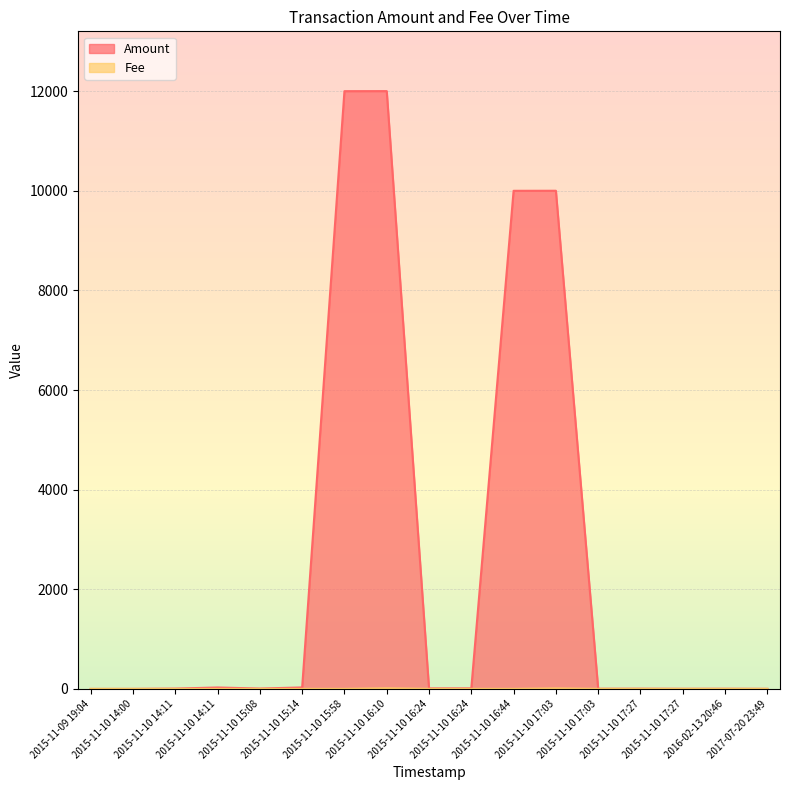

Reading left to right, what are all the values shown in this chart?

Amount: 0.0	1.0	7.0	29.0	8.0	30.0	11999.0	12000.0	11.1	12.1	9999.0	10000.0	4.0	5.0	3.0	4.0	2.0
Fee: 1.0	1.0	1.0	1.0	1.0	1.0	1.0	12.0	1.0	1.0	1.0	10.0	1.0	1.0	1.0	1.0	1.0